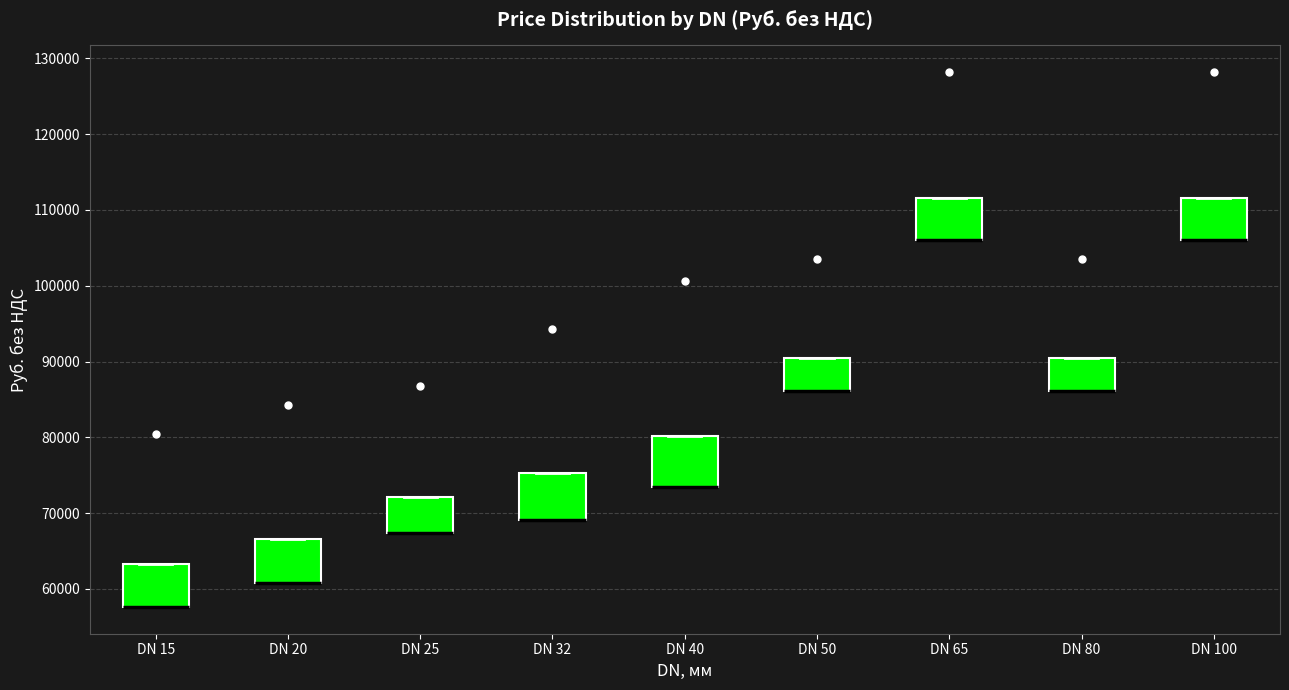

Reading left to right, read every box against the y-axis: the position of its median line, the range the box covers, and the ends of its whiskers. The values are not printed on the chart, so give them approximately, as read against the axis.

DN 15: median 58000 (drawn on the box's lower edge), box 58000 to 63000, whiskers 58000 to 63000
DN 20: median 61000 (drawn on the box's lower edge), box 61000 to 67000, whiskers 61000 to 67000
DN 25: median 67000 (drawn on the box's lower edge), box 67000 to 72000, whiskers 67000 to 72000
DN 32: median 69000 (drawn on the box's lower edge), box 69000 to 75000, whiskers 69000 to 75000
DN 40: median 73000 (drawn on the box's lower edge), box 73000 to 80000, whiskers 73000 to 80000
DN 50: median 86000 (drawn on the box's lower edge), box 86000 to 90000, whiskers 86000 to 90000
DN 65: median 106000 (drawn on the box's lower edge), box 106000 to 112000, whiskers 106000 to 112000
DN 80: median 86000 (drawn on the box's lower edge), box 86000 to 90000, whiskers 86000 to 90000
DN 100: median 106000 (drawn on the box's lower edge), box 106000 to 112000, whiskers 106000 to 112000